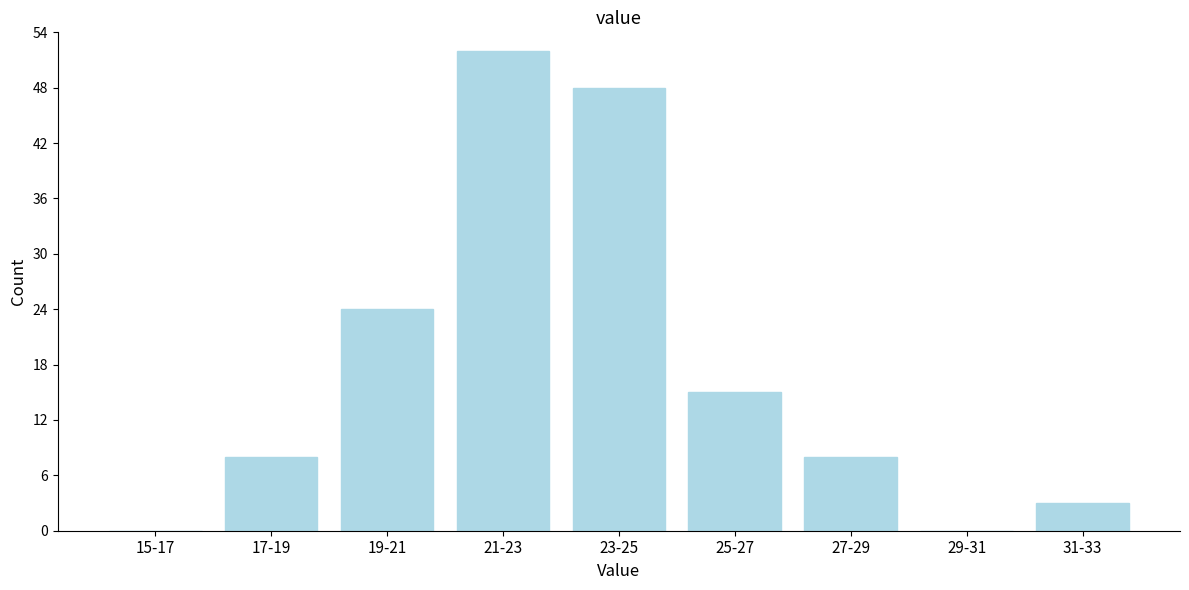

Reading left to right, extract all data points from this chart.

15-17=0	17-19=8	19-21=24	21-23=52	23-25=48	25-27=15	27-29=8	29-31=0	31-33=3